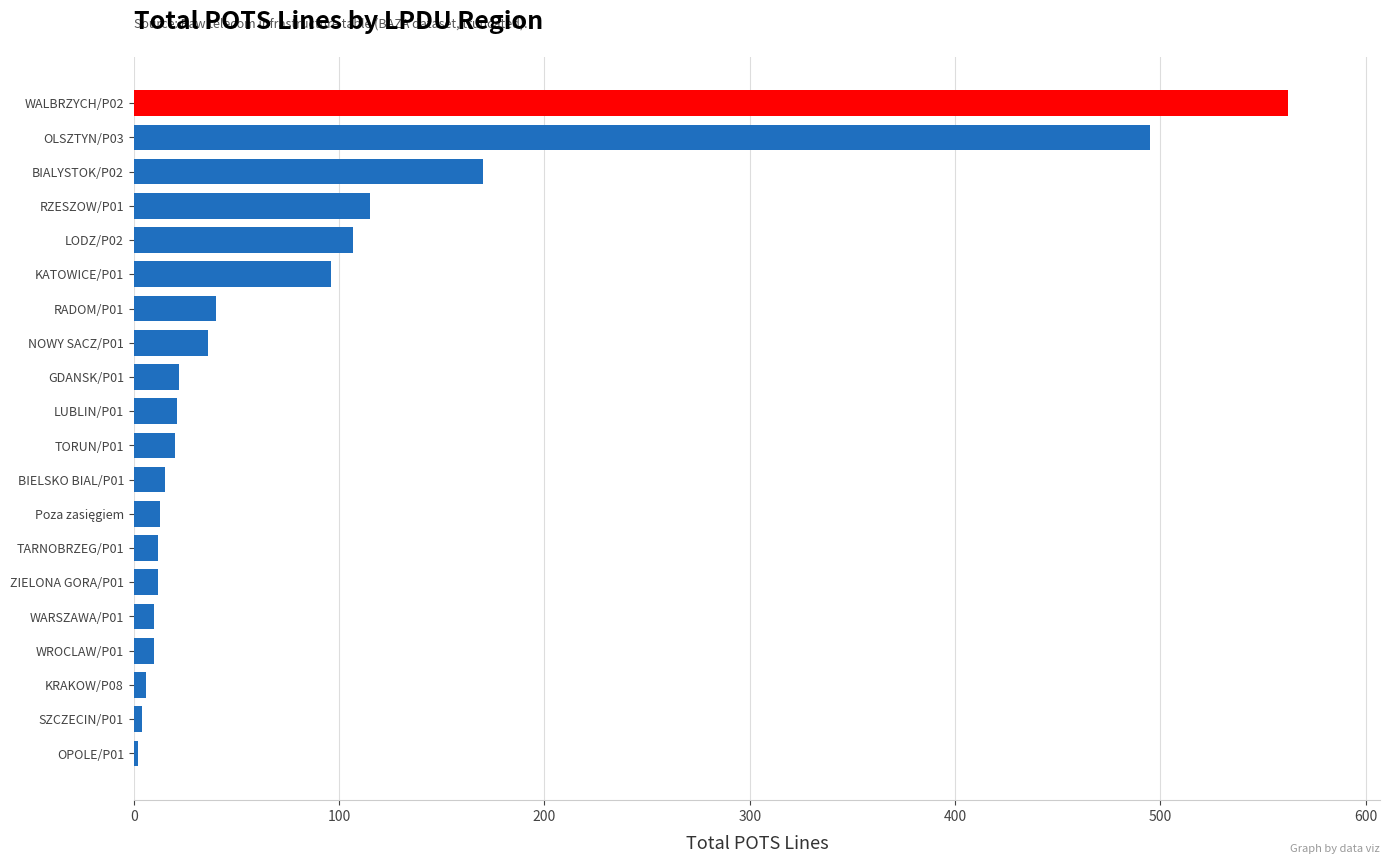

The value at BIELSKO BIAL/P01 is 15. True or false?

True